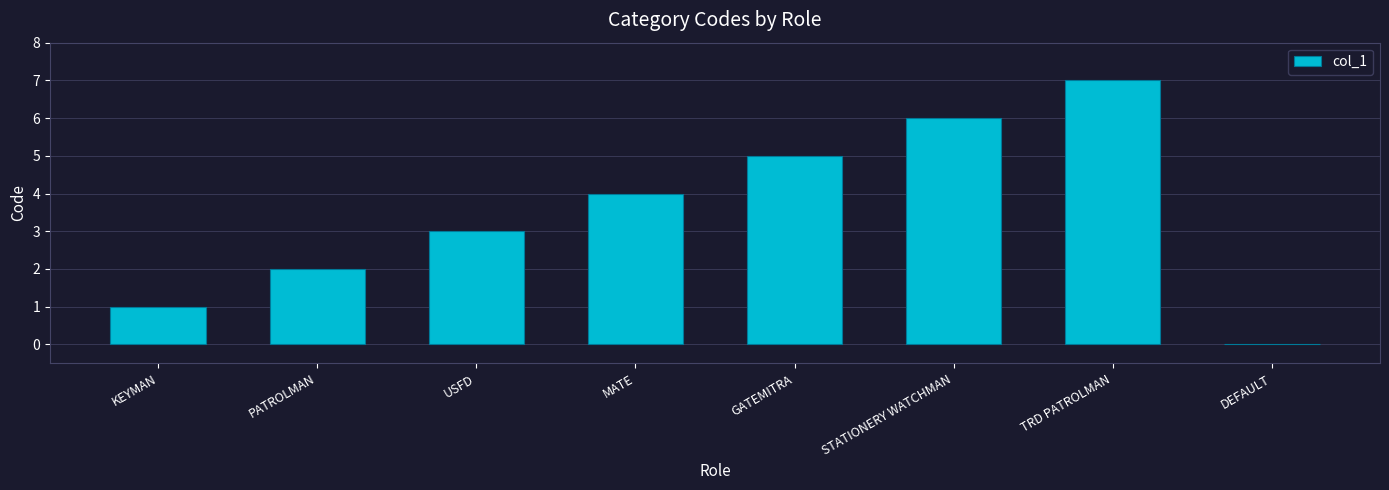

The chart shows a value of 7 at TRD PATROLMAN. True or false?

True